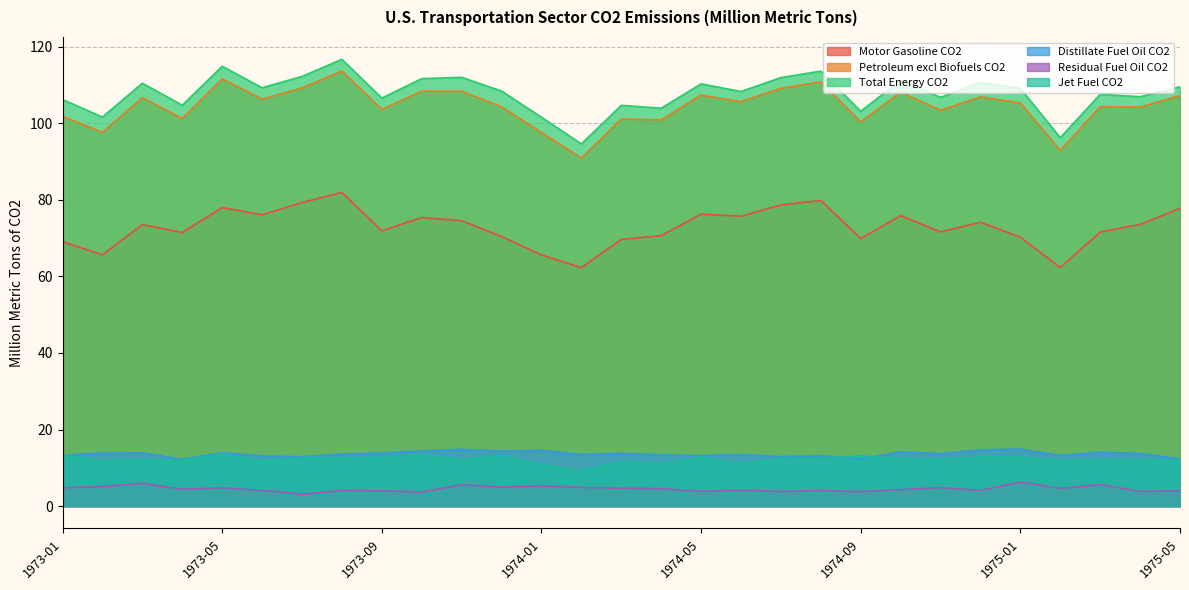

Which label corresponds to the largest value in the chart?

1973-08